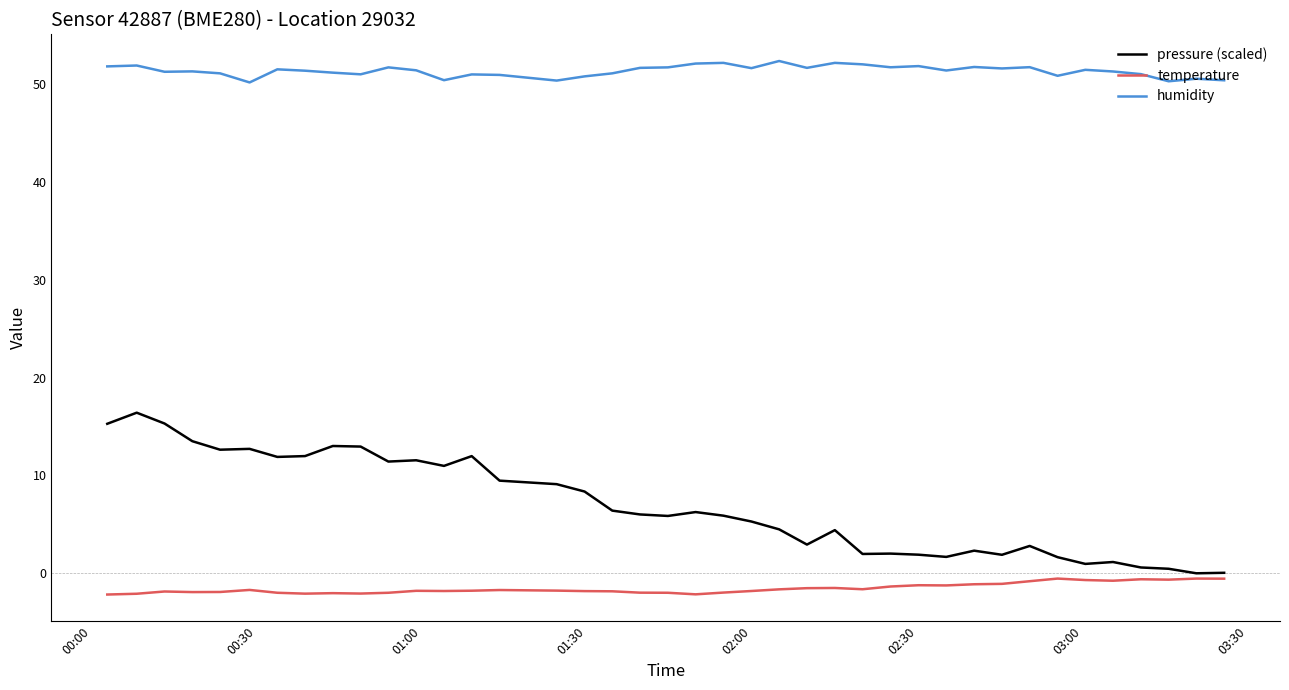

Which series has the largest range (max minus min)?

pressure (scaled)